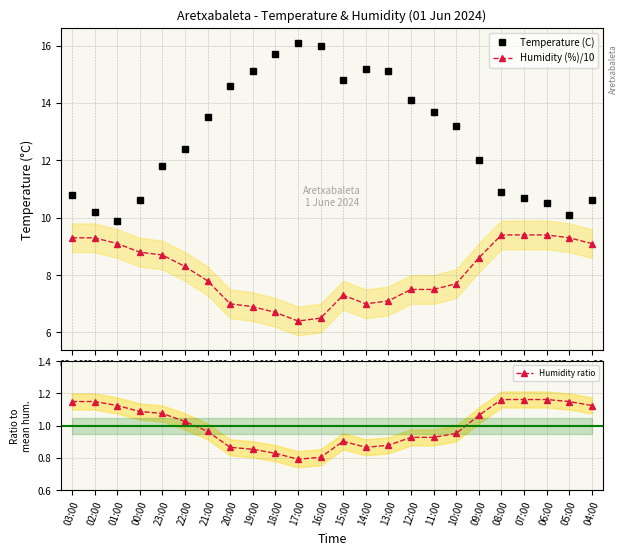

Reading left to right, list all the values displayed in this chart.

Temperature (C): 03:00=10.8	02:00=10.2	01:00=9.9	00:00=10.6	23:00=11.8	22:00=12.4	21:00=13.5	20:00=14.6	19:00=15.1	18:00=15.7	17:00=16.1	16:00=16.0	15:00=14.8	14:00=15.2	13:00=15.1	12:00=14.1	11:00=13.7	10:00=13.2	09:00=12.0	08:00=10.9	07:00=10.7	06:00=10.5	05:00=10.1	04:00=10.6
Humidity (%)/10: 03:00=9.3	02:00=9.3	01:00=9.1	00:00=8.8	23:00=8.7	22:00=8.3	21:00=7.8	20:00=7.0	19:00=6.9	18:00=6.7	17:00=6.4	16:00=6.5	15:00=7.3	14:00=7.0	13:00=7.1	12:00=7.5	11:00=7.5	10:00=7.7	09:00=8.6	08:00=9.4	07:00=9.4	06:00=9.4	05:00=9.3	04:00=9.1
Humidity ratio: 03:00=1.1	02:00=1.1	01:00=1.1	00:00=1.1	23:00=1.1	22:00=1.0	21:00=1.0	20:00=0.9	19:00=0.9	18:00=0.8	17:00=0.8	16:00=0.8	15:00=0.9	14:00=0.9	13:00=0.9	12:00=0.9	11:00=0.9	10:00=1.0	09:00=1.1	08:00=1.2	07:00=1.2	06:00=1.2	05:00=1.1	04:00=1.1